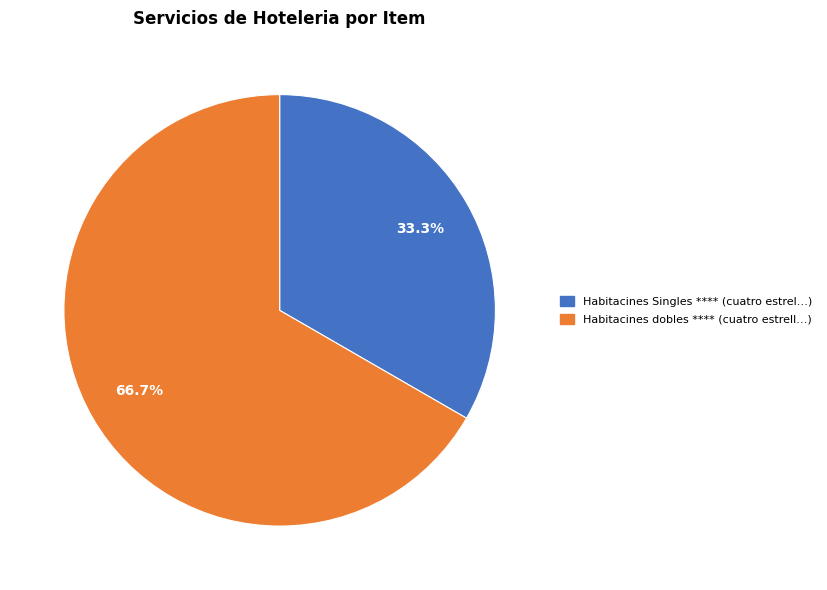

What portion of the pie excludes Habitacines dobles **** (cuatro estrell…)?

33.3%